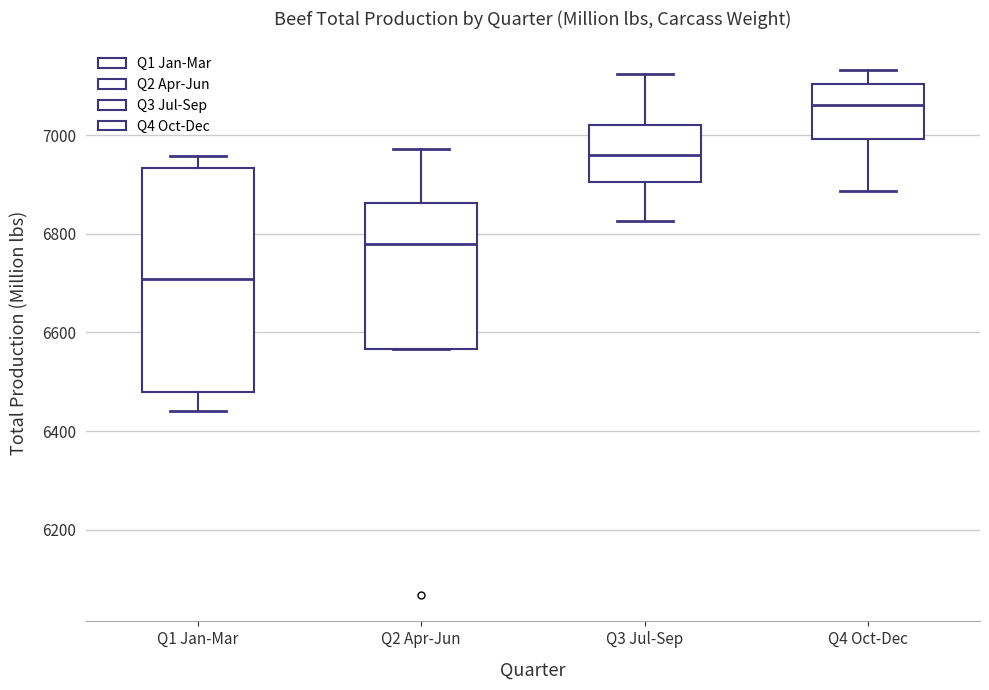

Which box is the tallest, from its lower edge to its upper edge?

Q1 Jan-Mar